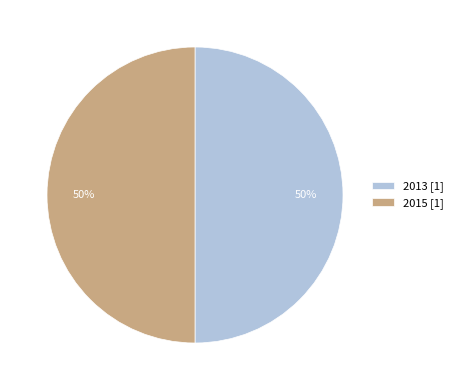

Approximately how many times larger is the value at 2013 [1] compared to 2015 [1]?

1.0